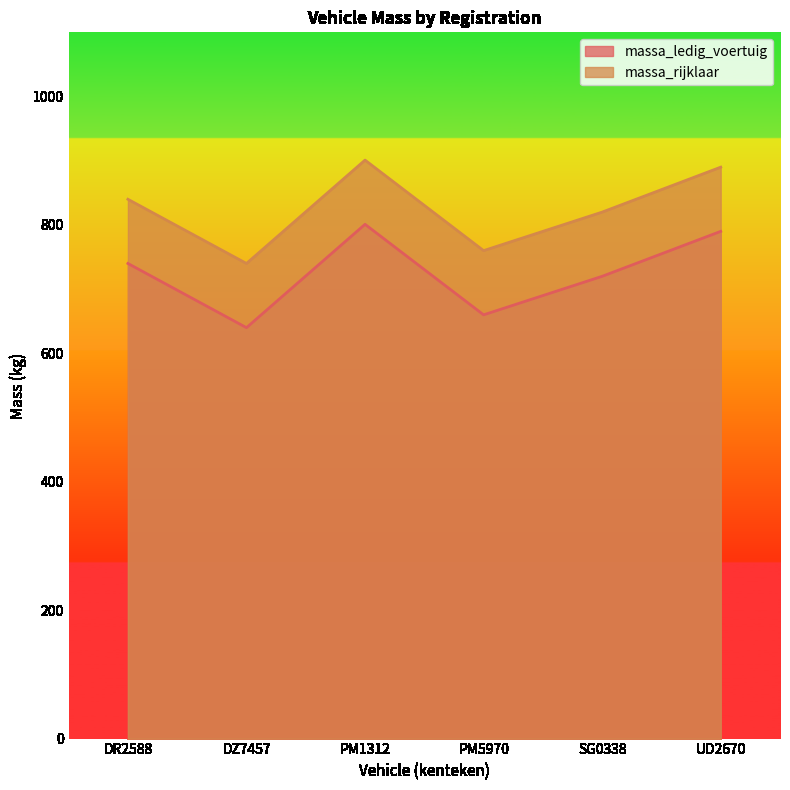

True or false: massa_rijklaar has more than 1 interior local peaks.

False